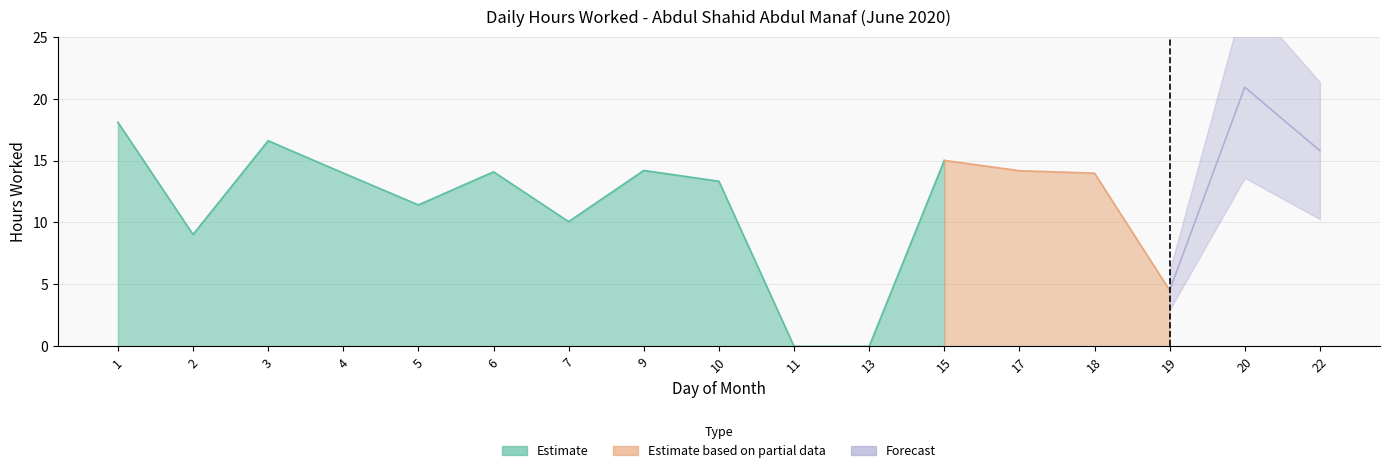

True or false: the data shows 0.0 at 11.

True